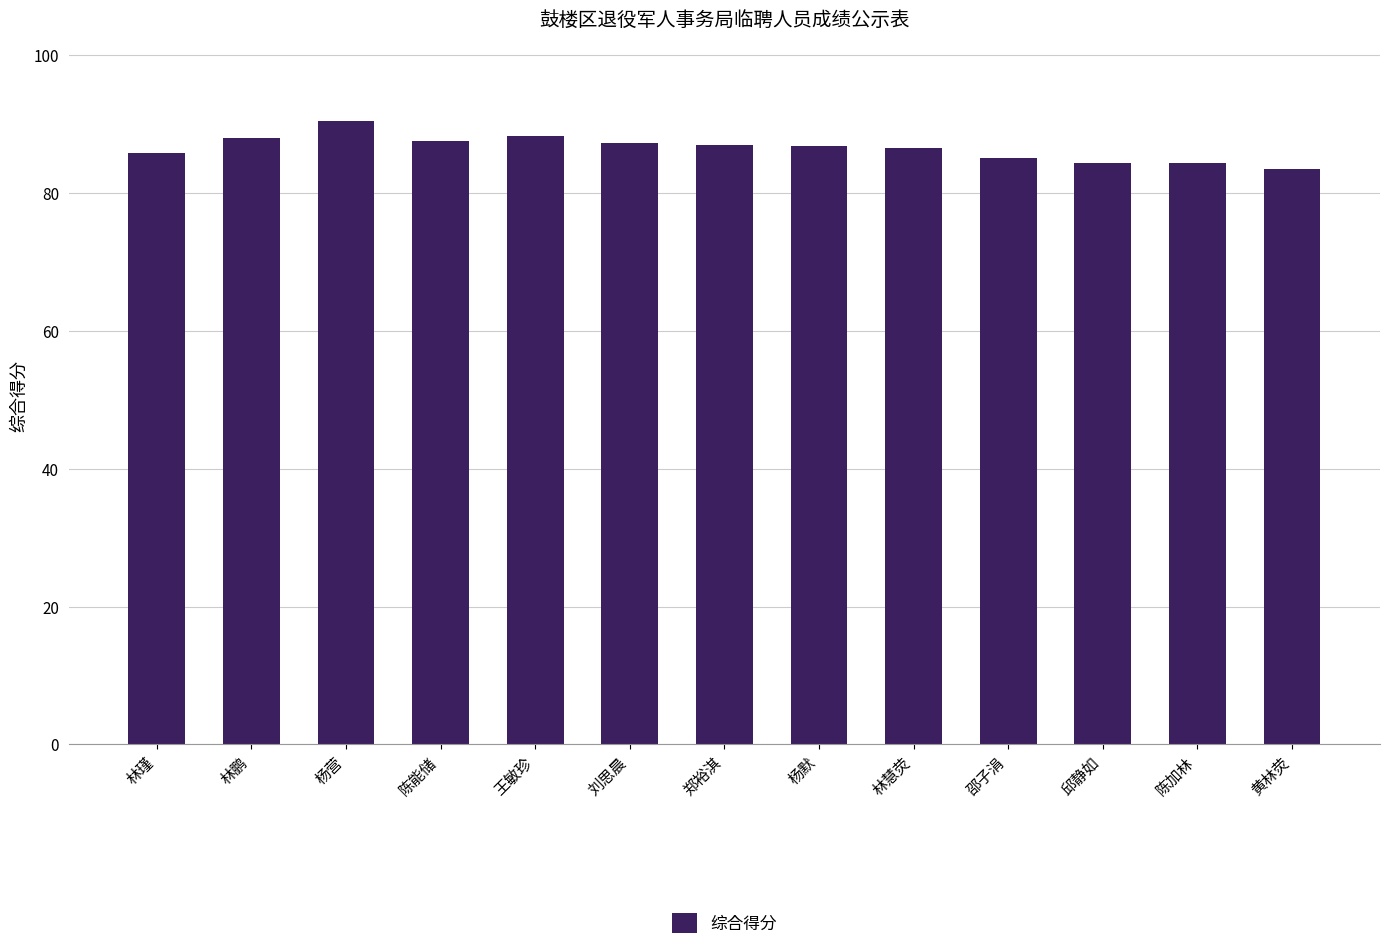

Which category has the lowest value across all series?

黄林荧